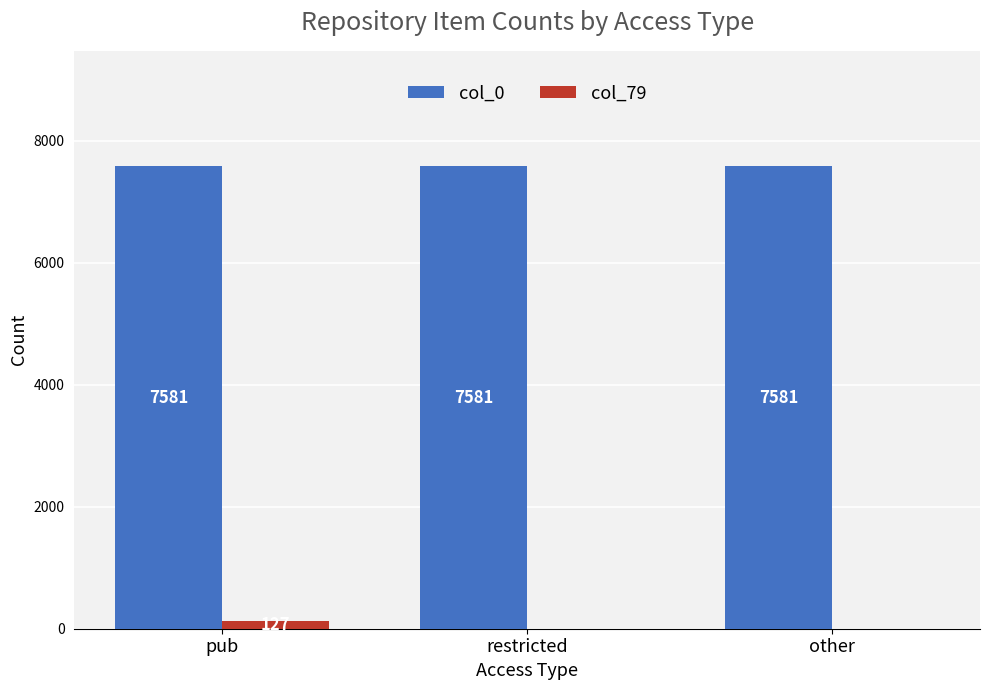

Is it true that col_0 equals 4665 at restricted?

False